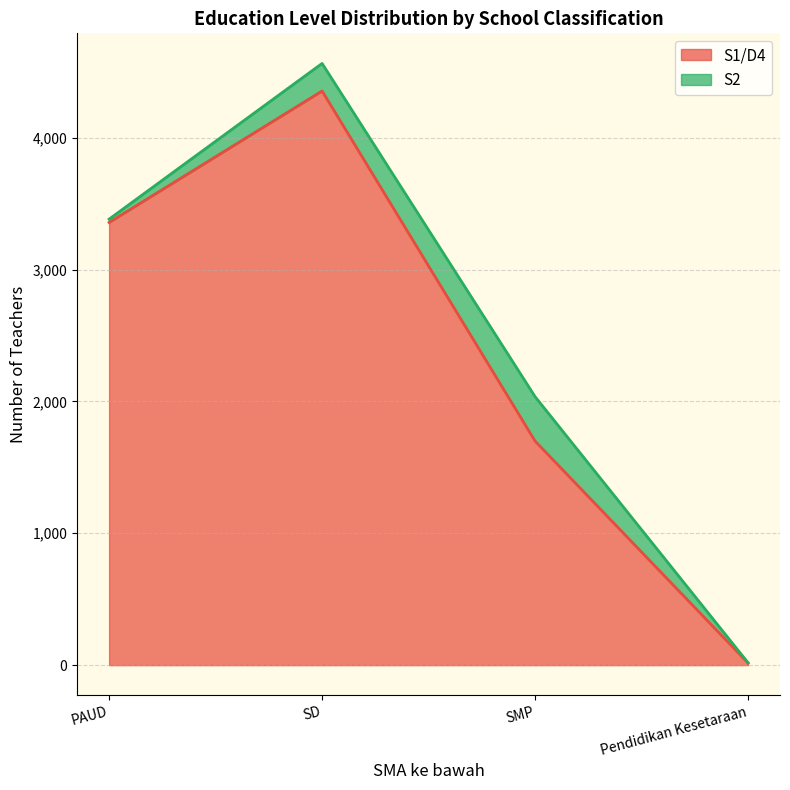

Is it true that the value at SD is 6323?

False